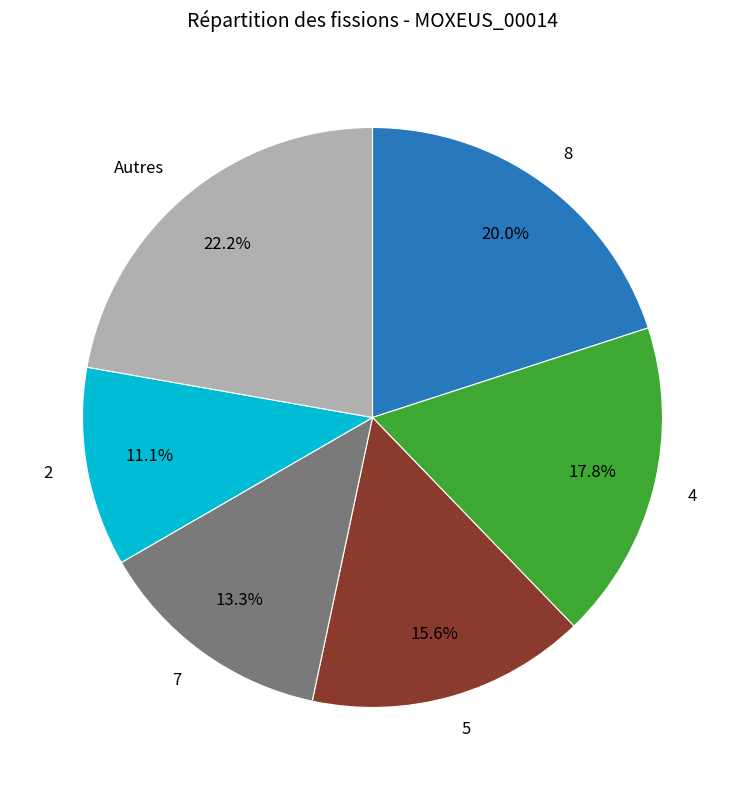

What is the ratio of the value at 4 to the value at 2?

1.6